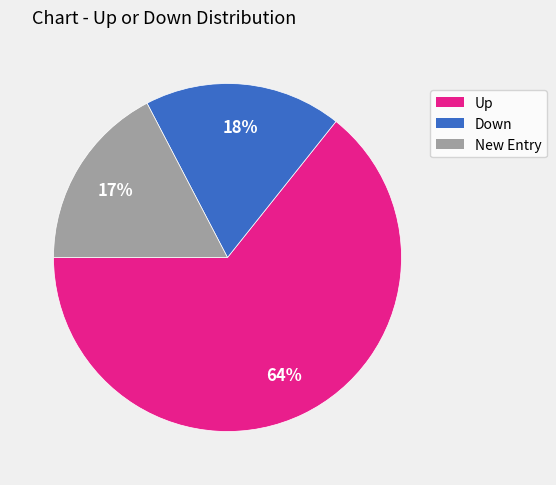

To the nearest percent, what is the average slice percentage?

33%